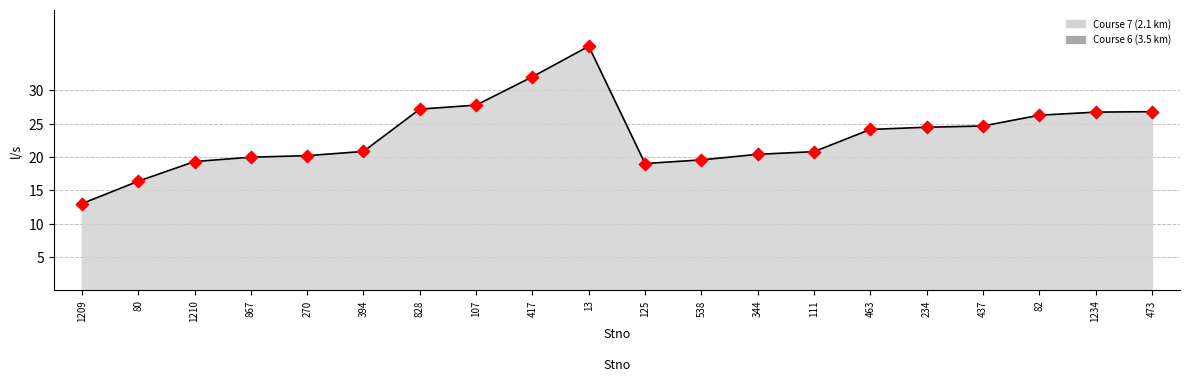

What is the maximum value shown in the chart?

36.6